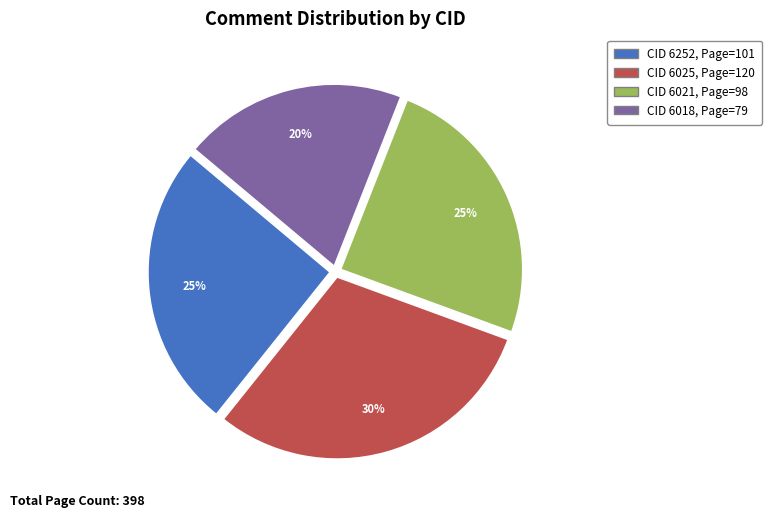

Is there a majority slice in this chart?

No